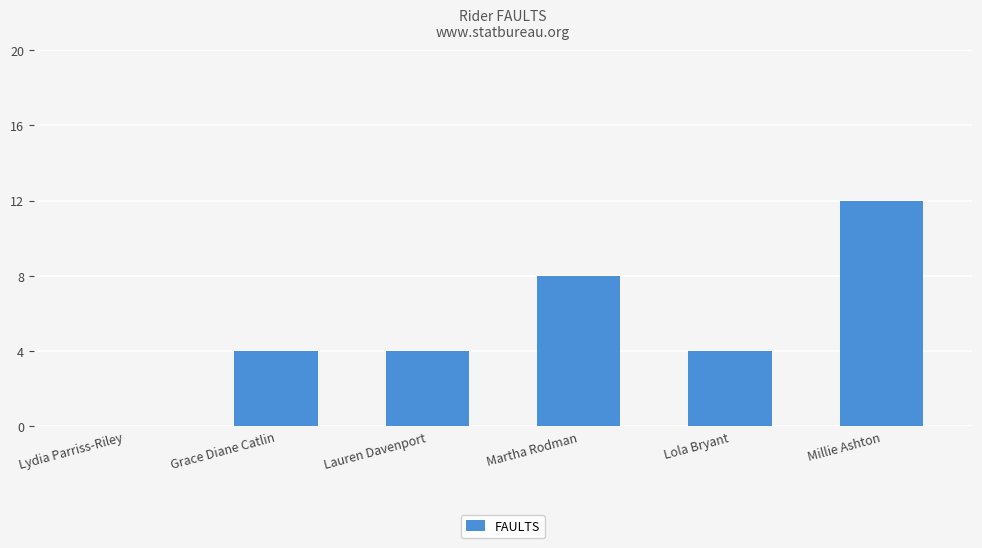

At which category does the chart reach its peak across all series?

Millie Ashton